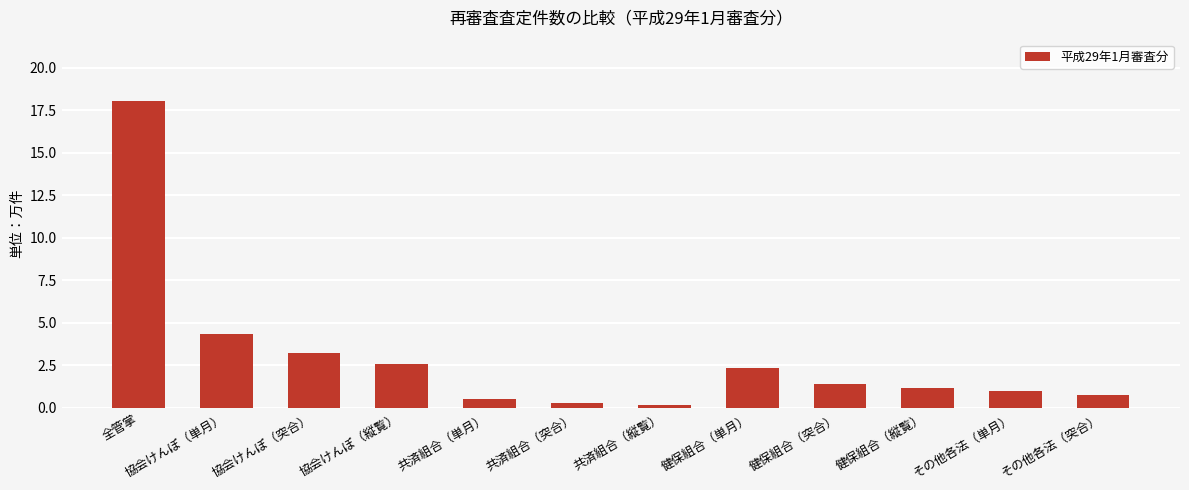

What is the difference between the maximum and minimum values?

17.9